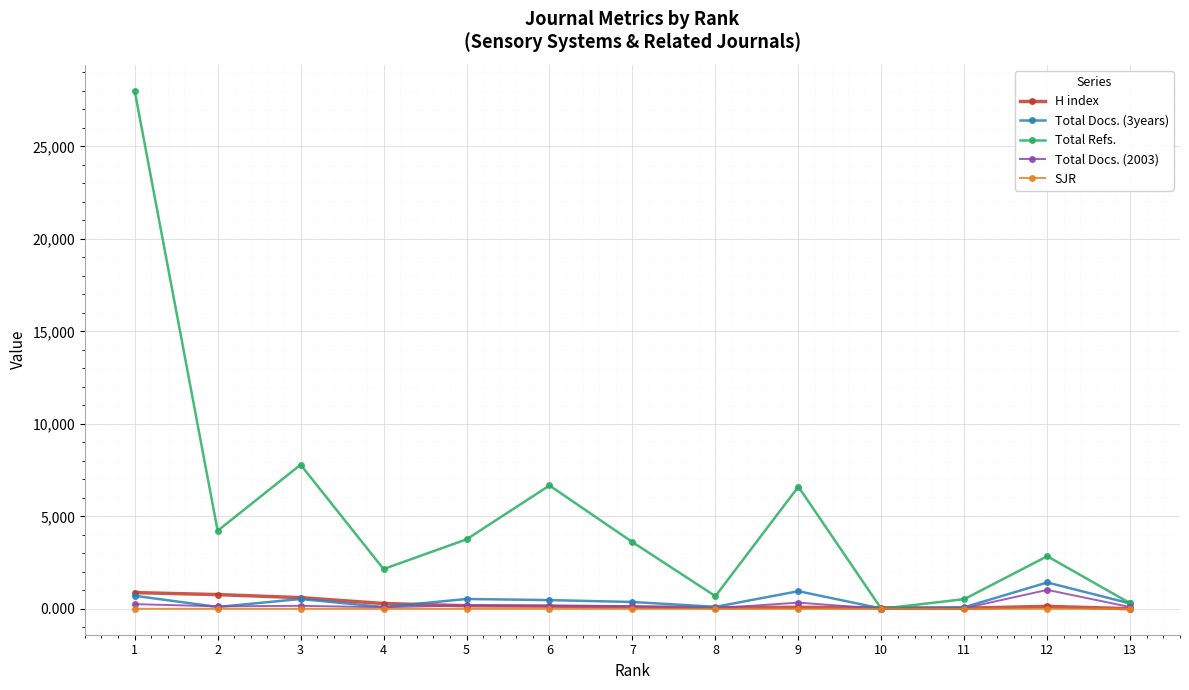

What is the difference between the H index values at 1 and 9?

797.0